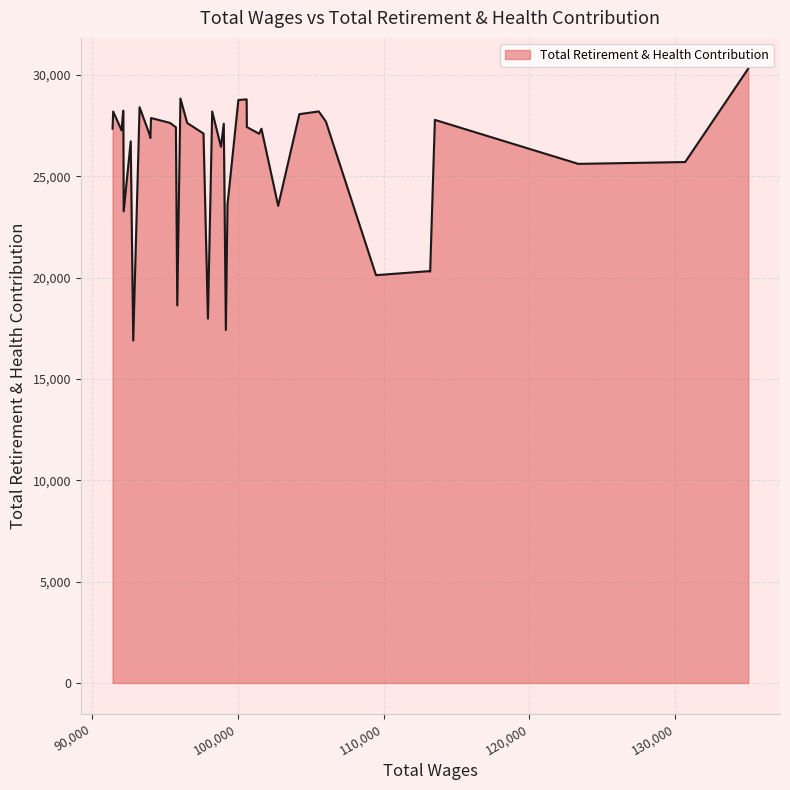

How many lines are shown in the chart?

1